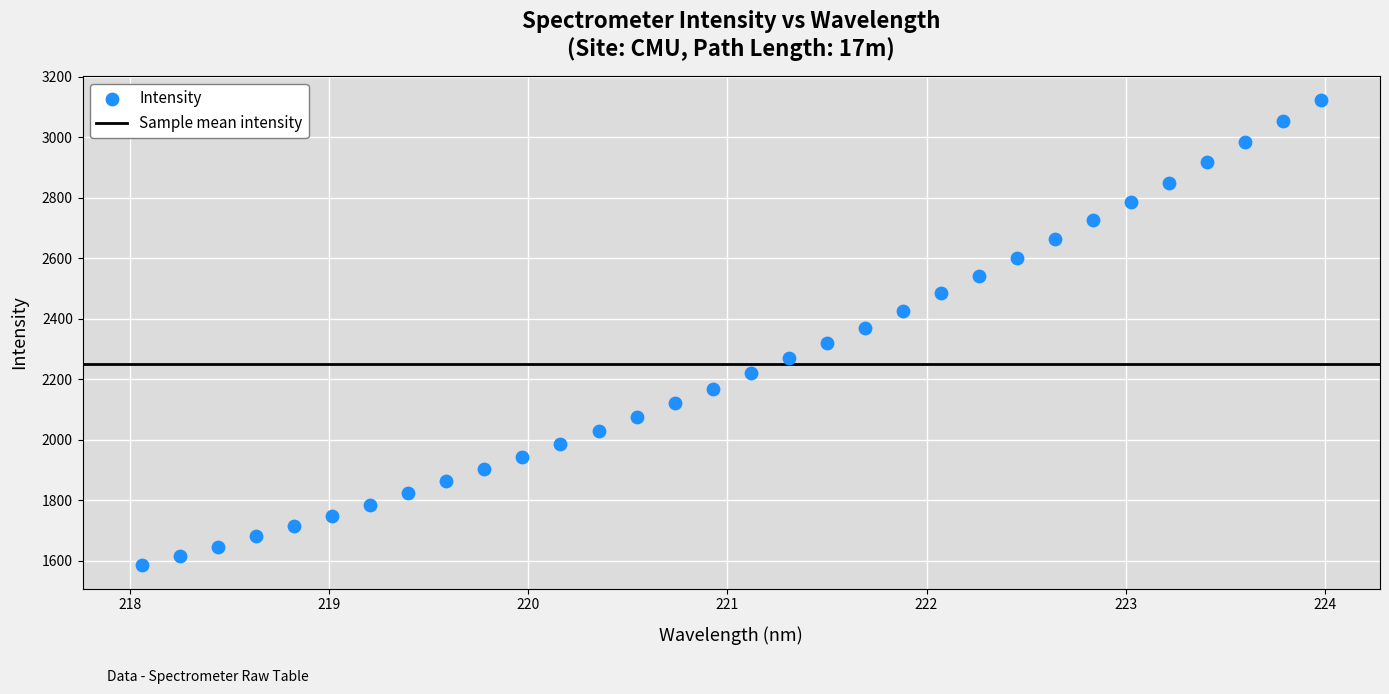

What is the range of X values (max minus min)?

5.9